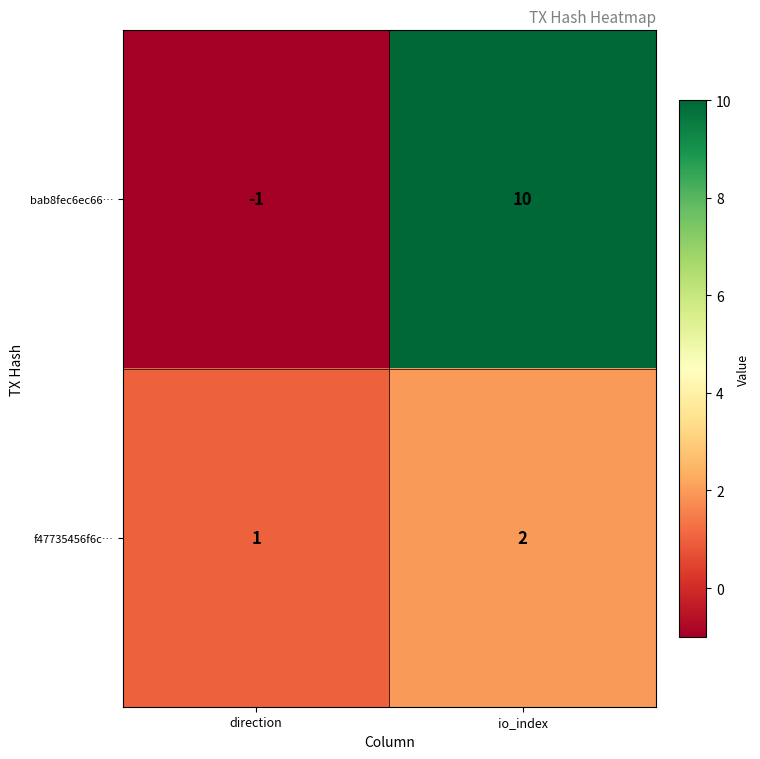

At which category is the sum across all series the highest?

io_index